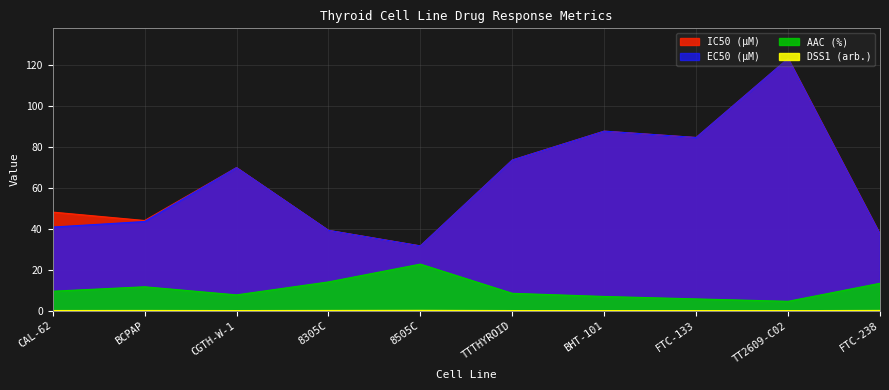

What are all the series names shown in the legend?

AAC (%), IC50 (µM), EC50 (µM), DSS1 (arb.)